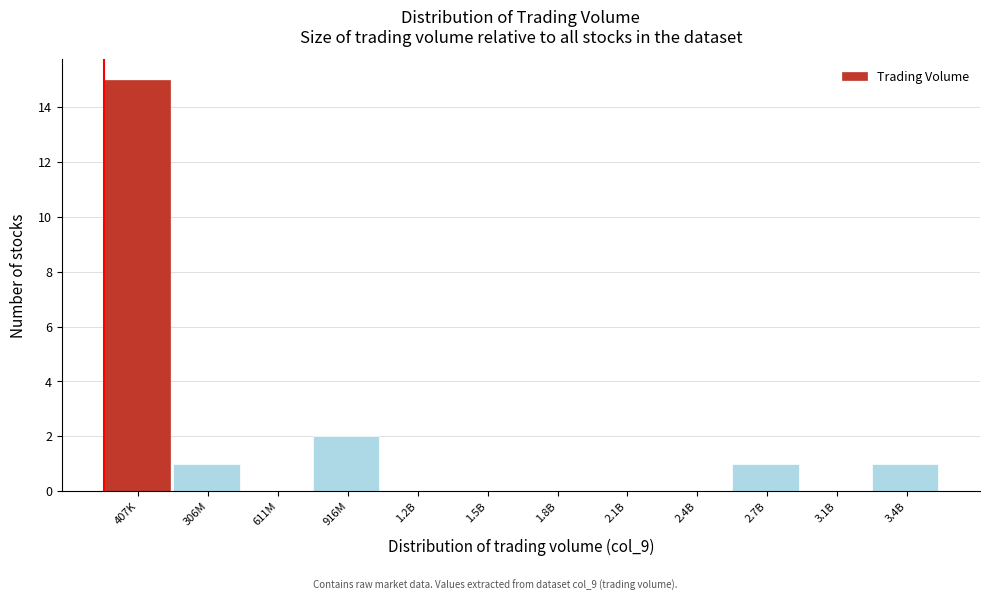

Reading left to right, transcribe all the data shown in this chart.

407K=15	306M=1	611M=0	916M=2	1.2B=0	1.5B=0	1.8B=0	2.1B=0	2.4B=0	2.7B=1	3.1B=0	3.4B=1